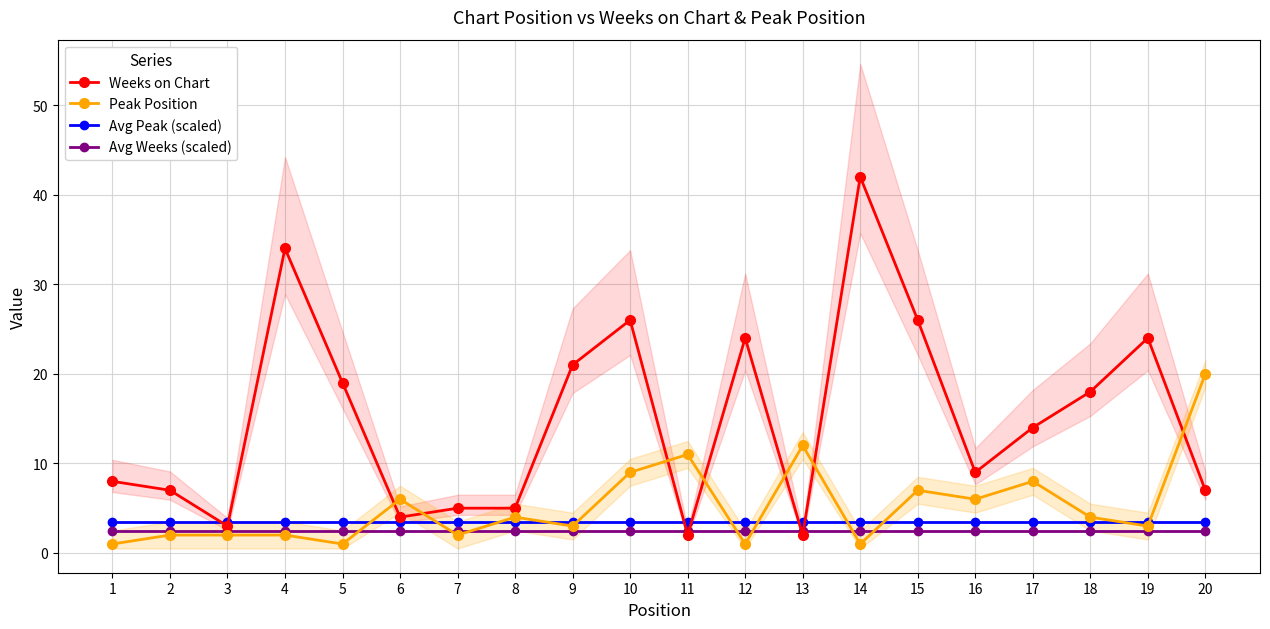

What is the value of the Avg Weeks (scaled) point at the 12th from the left?

2.5